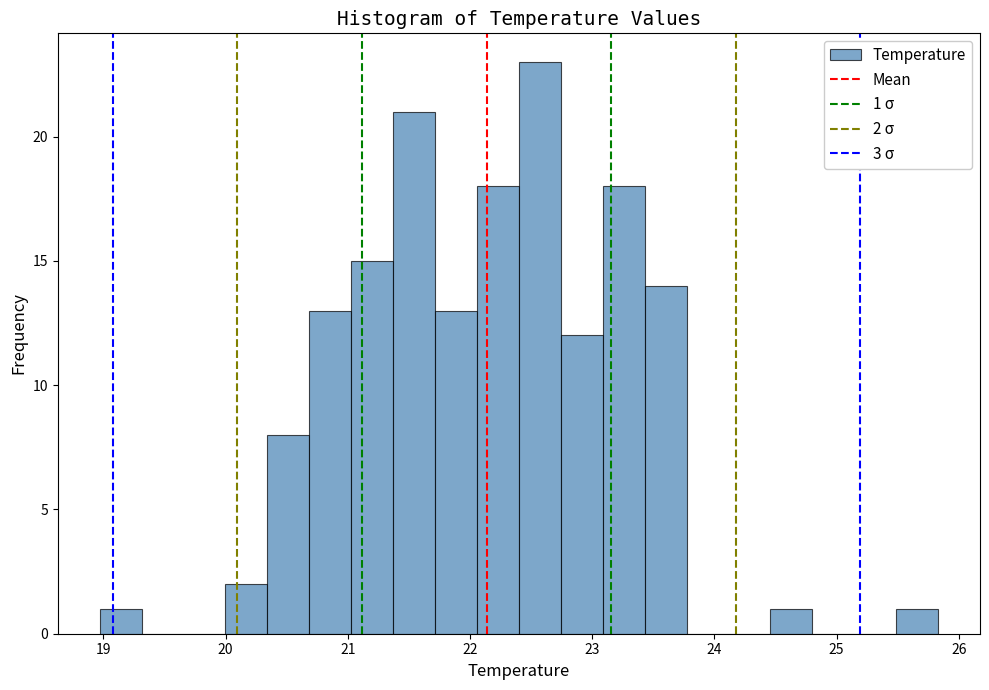

Around what value on the x-axis is the tallest bar? Give the approximate position of its centre, as read against the axis.

22.6